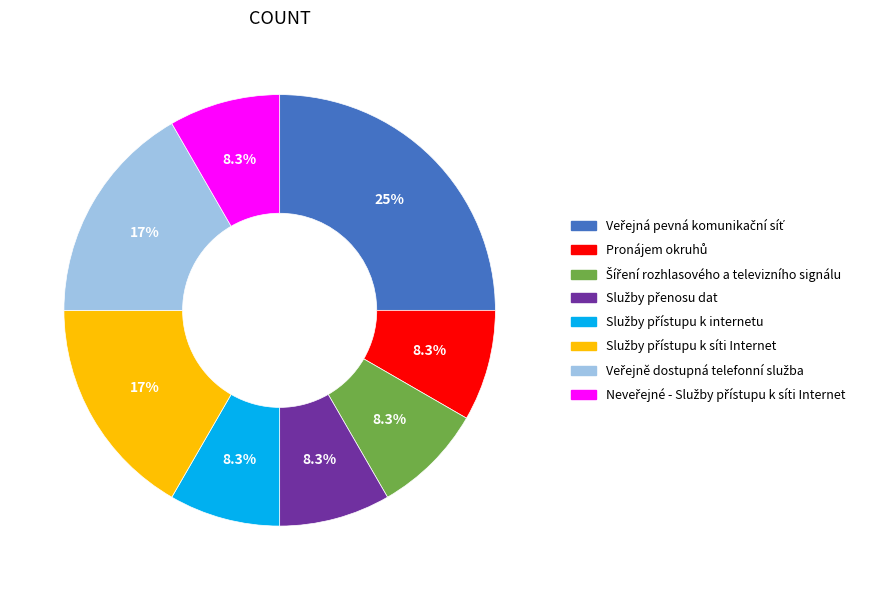

Is there a majority slice in this chart?

No